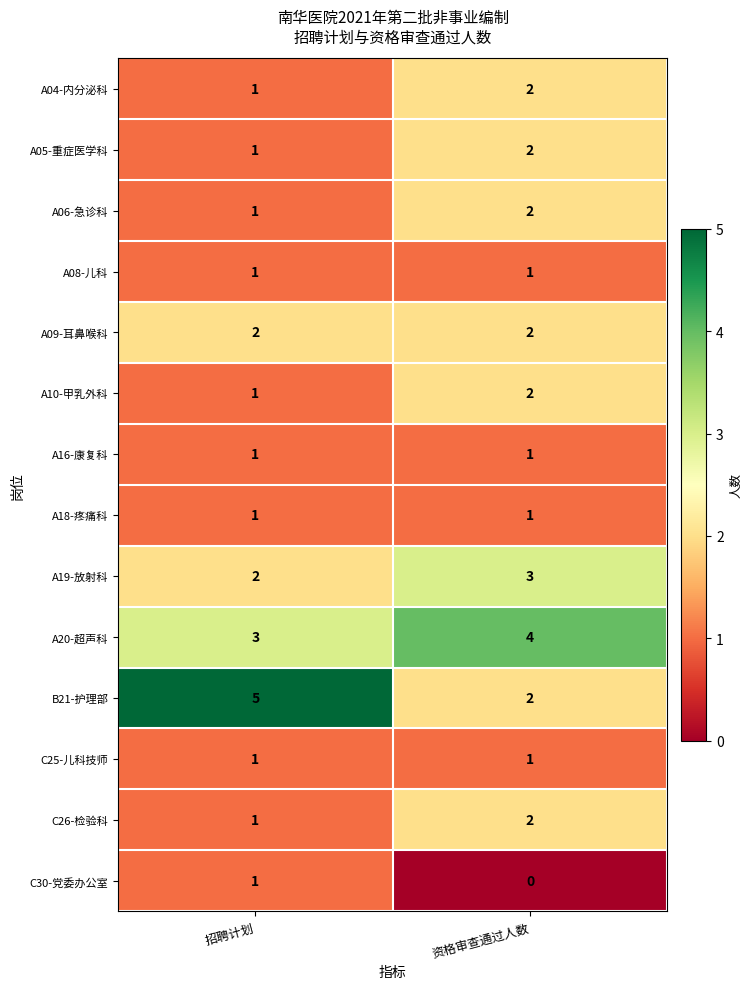

The value of C26-检验科 at 招聘计划 is 1. True or false?

True